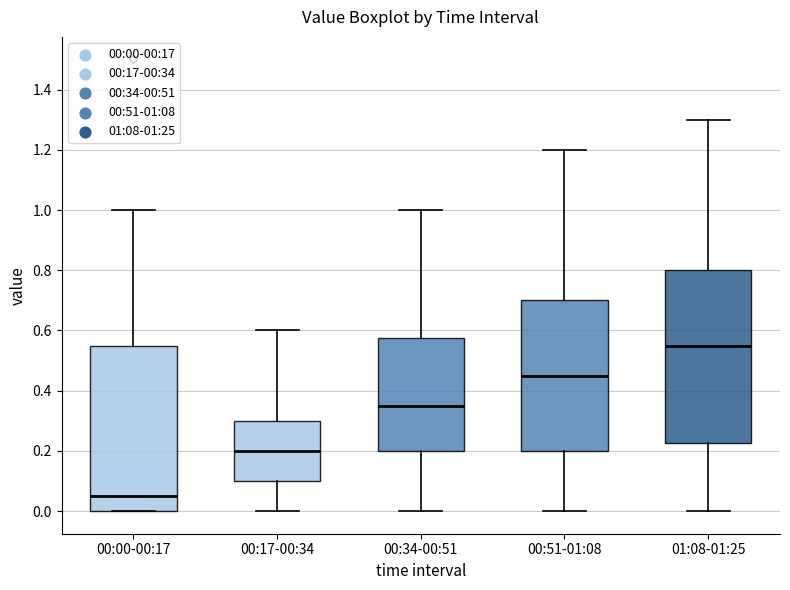

Where is the upper edge of the box for 00:17-00:34 on the y-axis? The values are not printed on the chart, so give them approximately, as read against the axis.

0.30